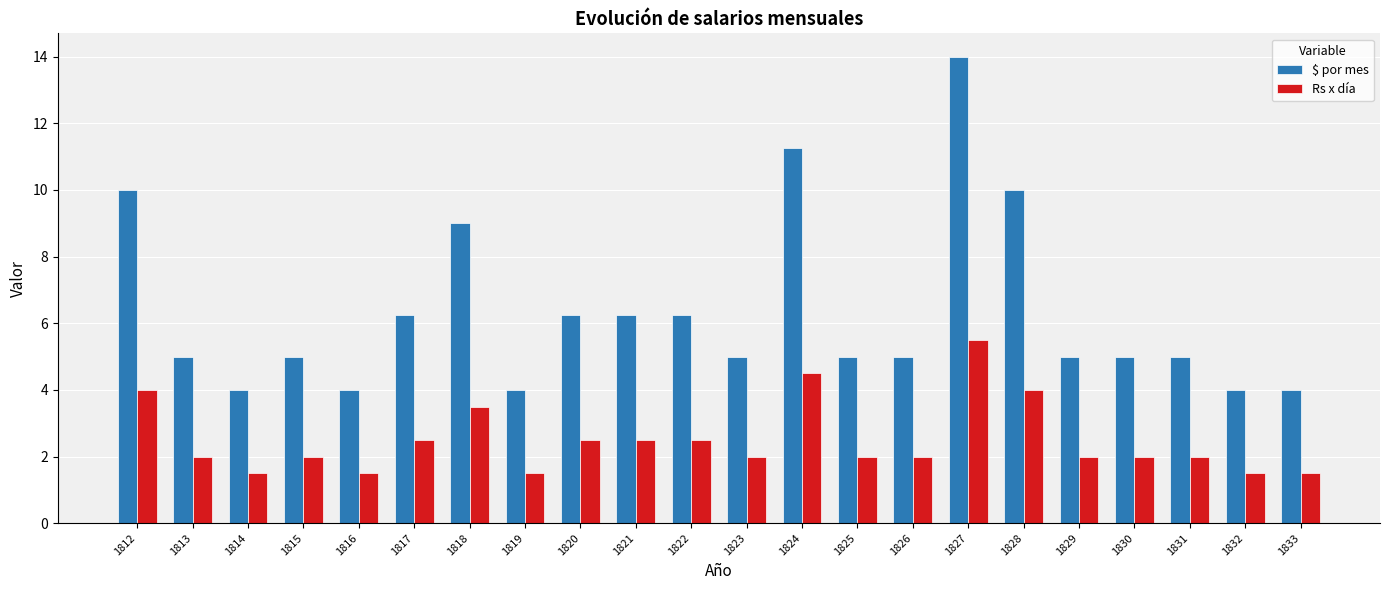

What is the difference between the second highest and minimum values in the Rs x día series?

3.0